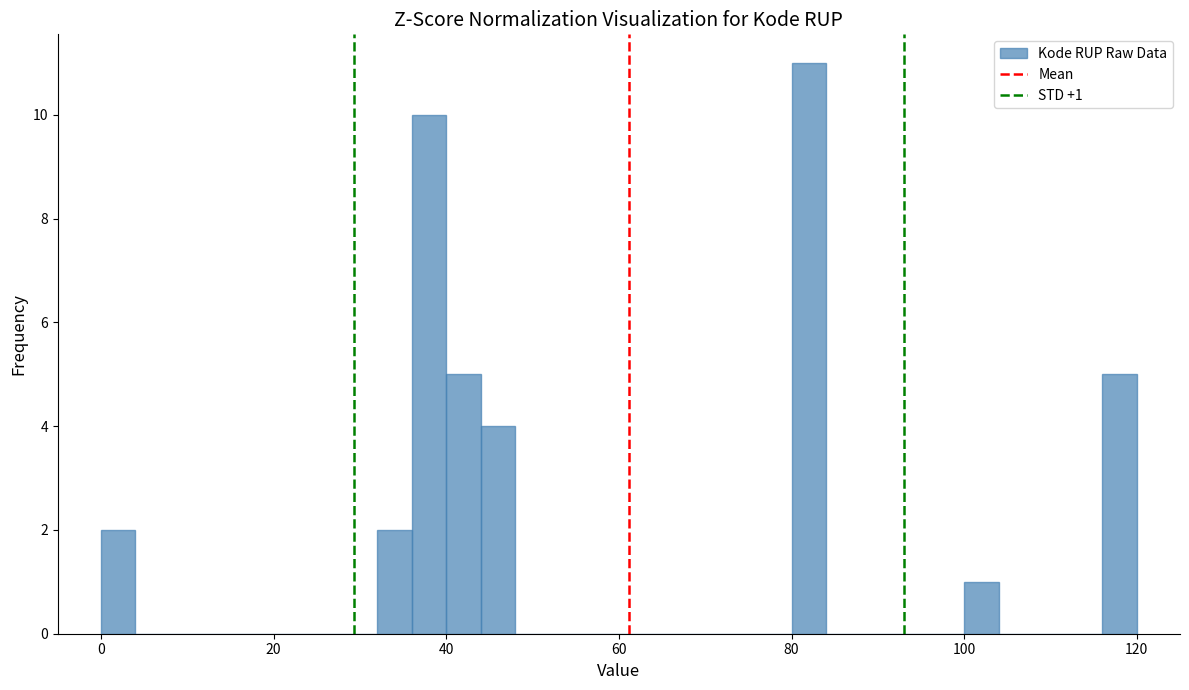

Around what value on the x-axis is the tallest bar? Give the approximate position of its centre, as read against the axis.

82